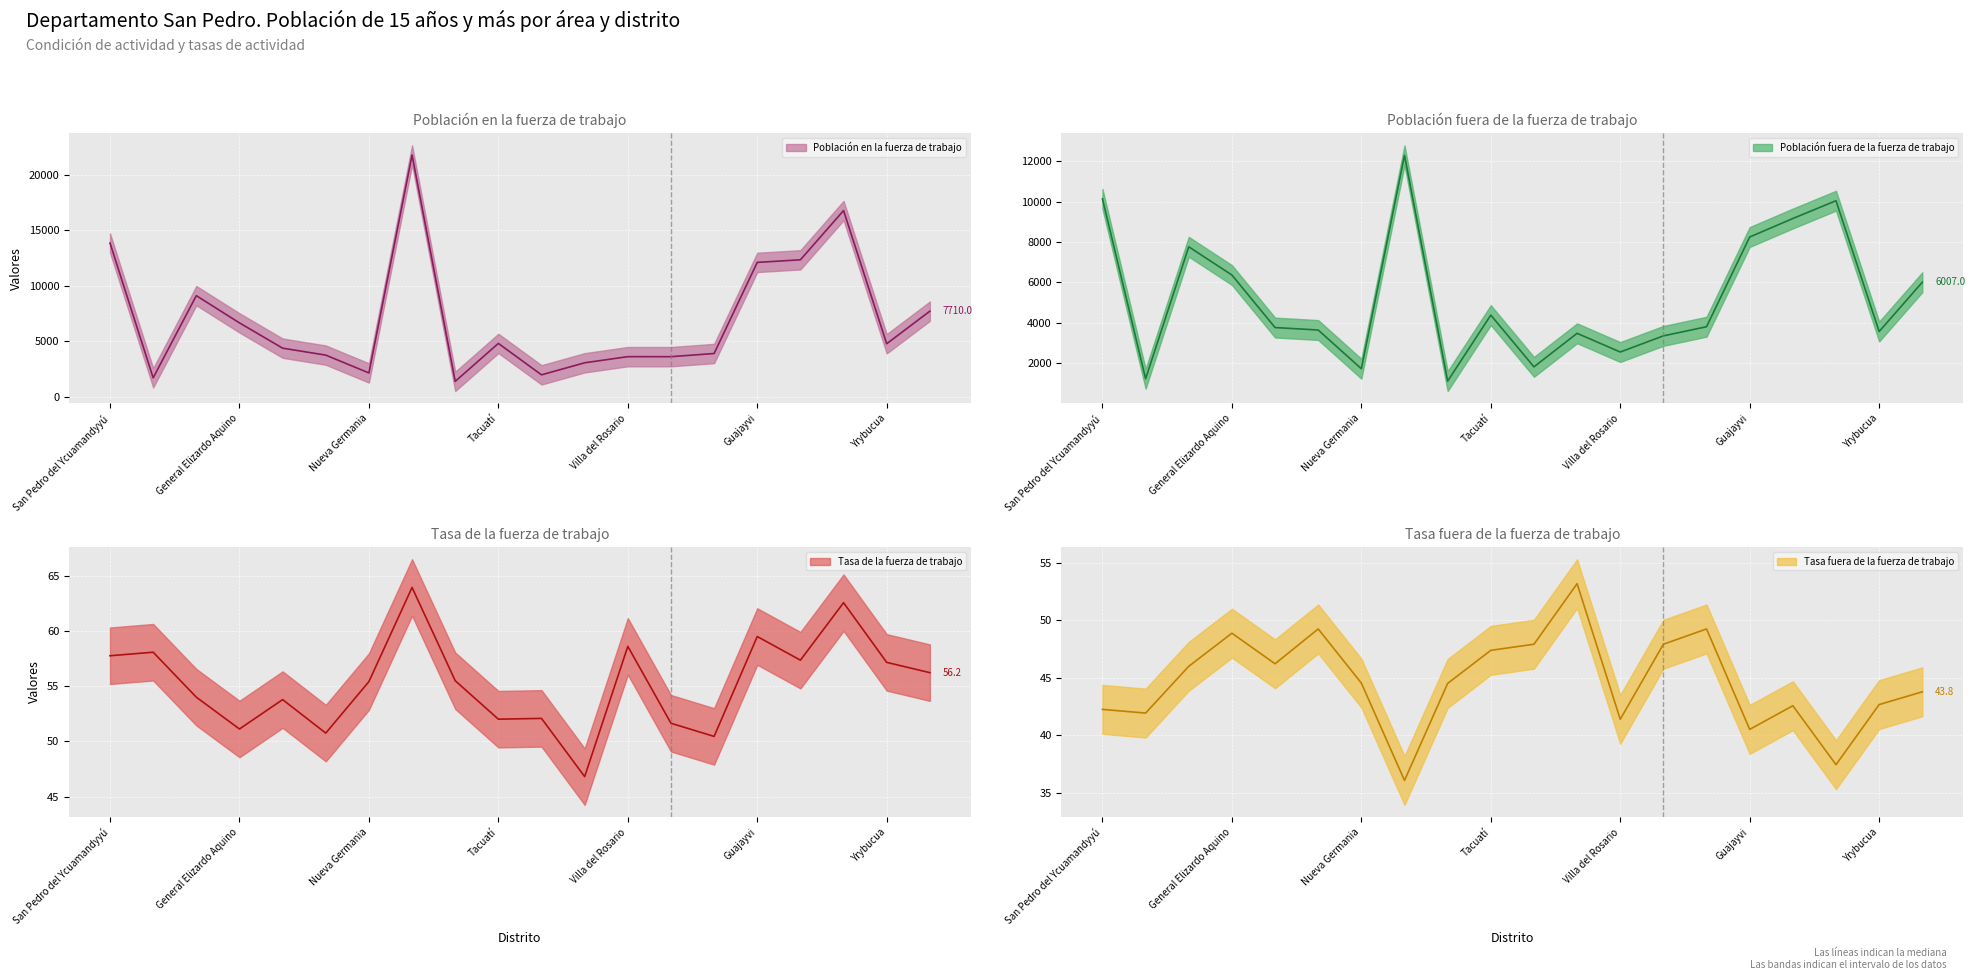

How many distinct data groups are displayed?

4